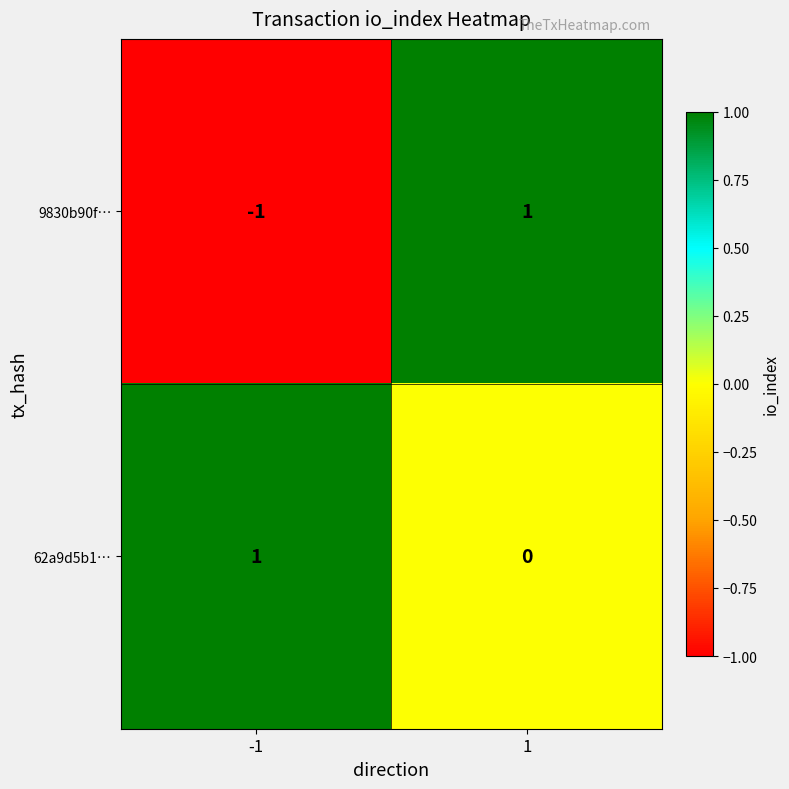

Reading left to right, transcribe all the data shown in this chart.

9830b90f…: -1	1
62a9d5b1…: 1	0